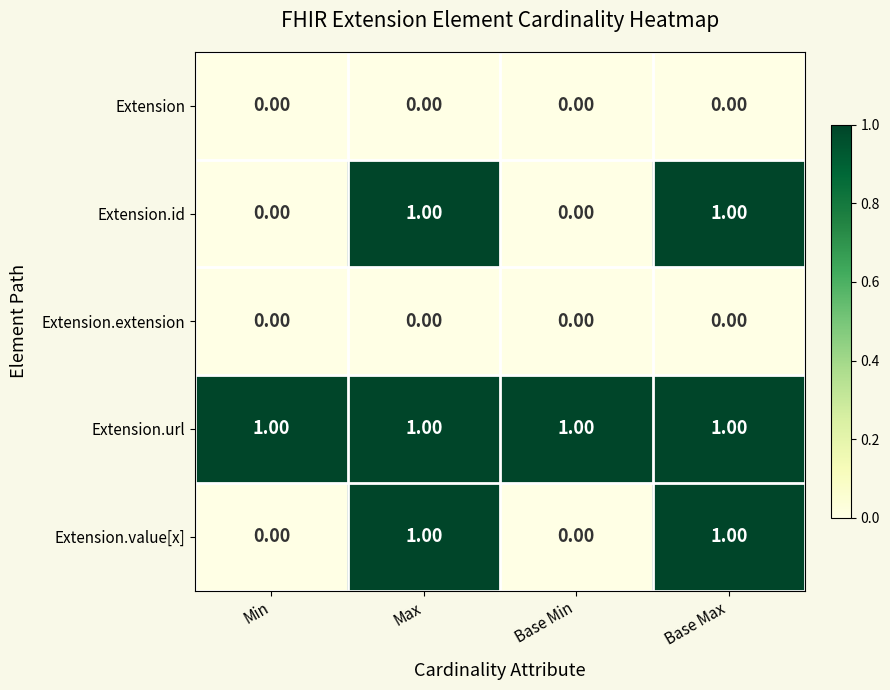

What is the sum of all Extension.url values?

4